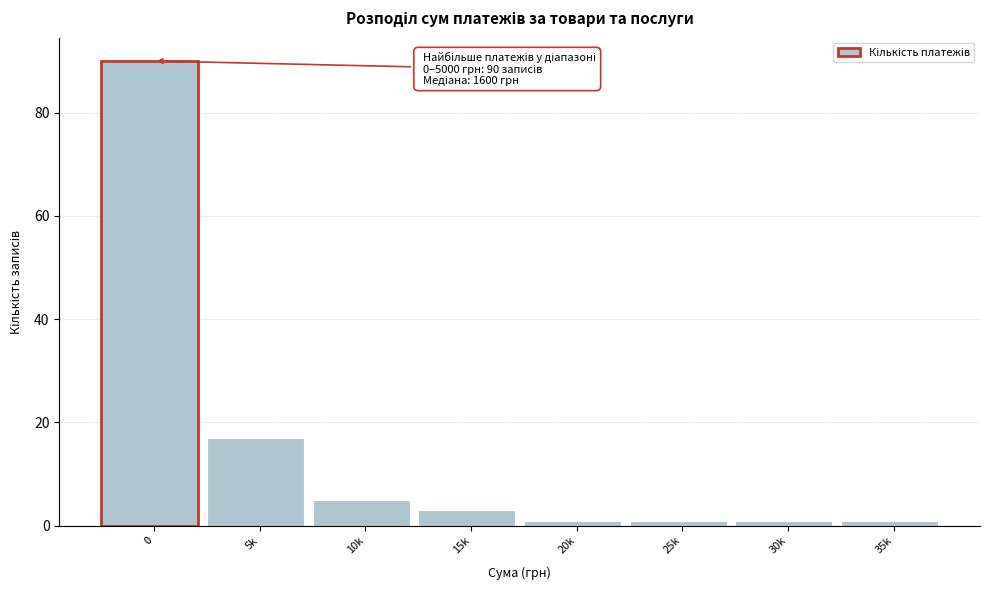

Reading left to right, list all the values displayed in this chart.

90	17	5	3	1	1	1	1